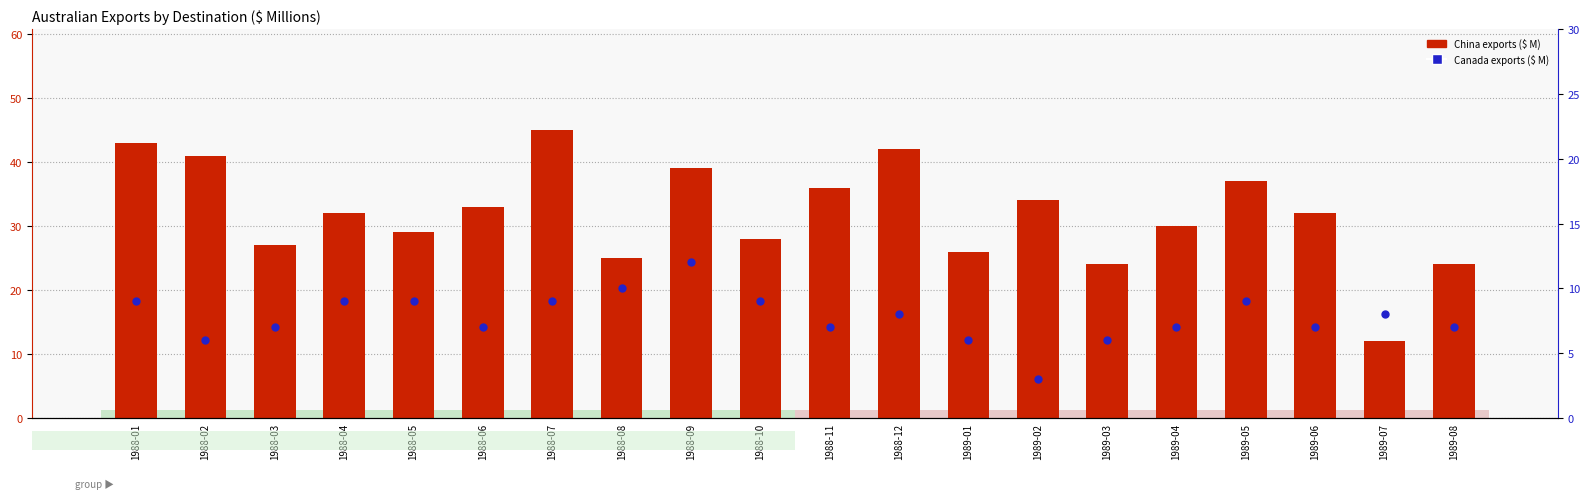

Which series has the largest total across all categories?

China exports ($ M)